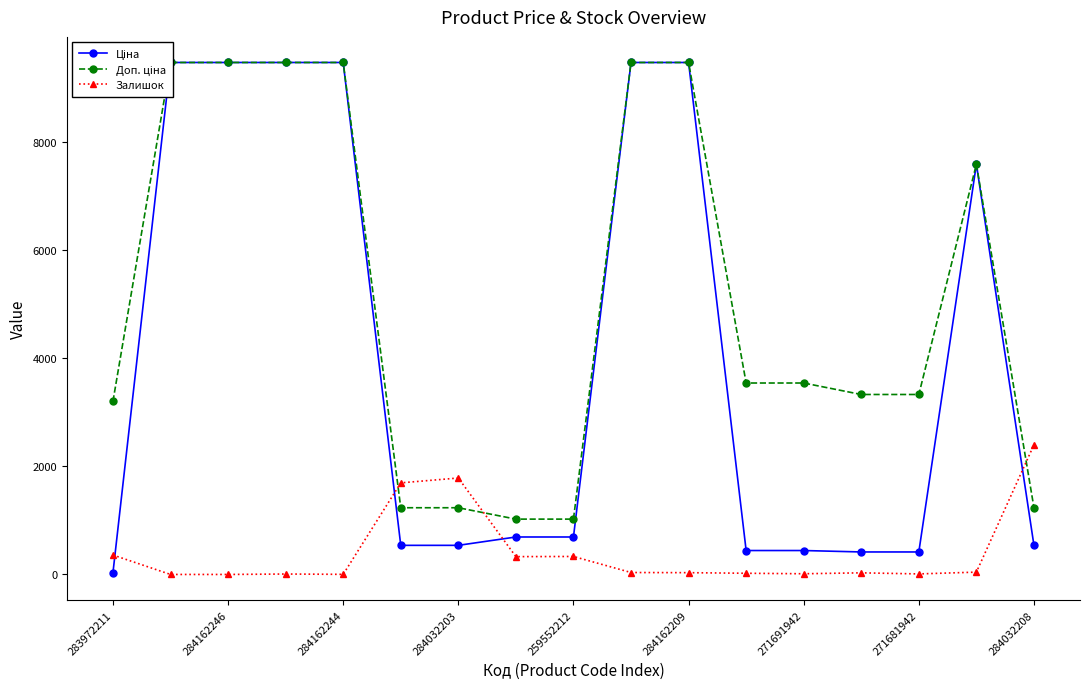

True or false: Залишок and Ціна cross at least once.

True